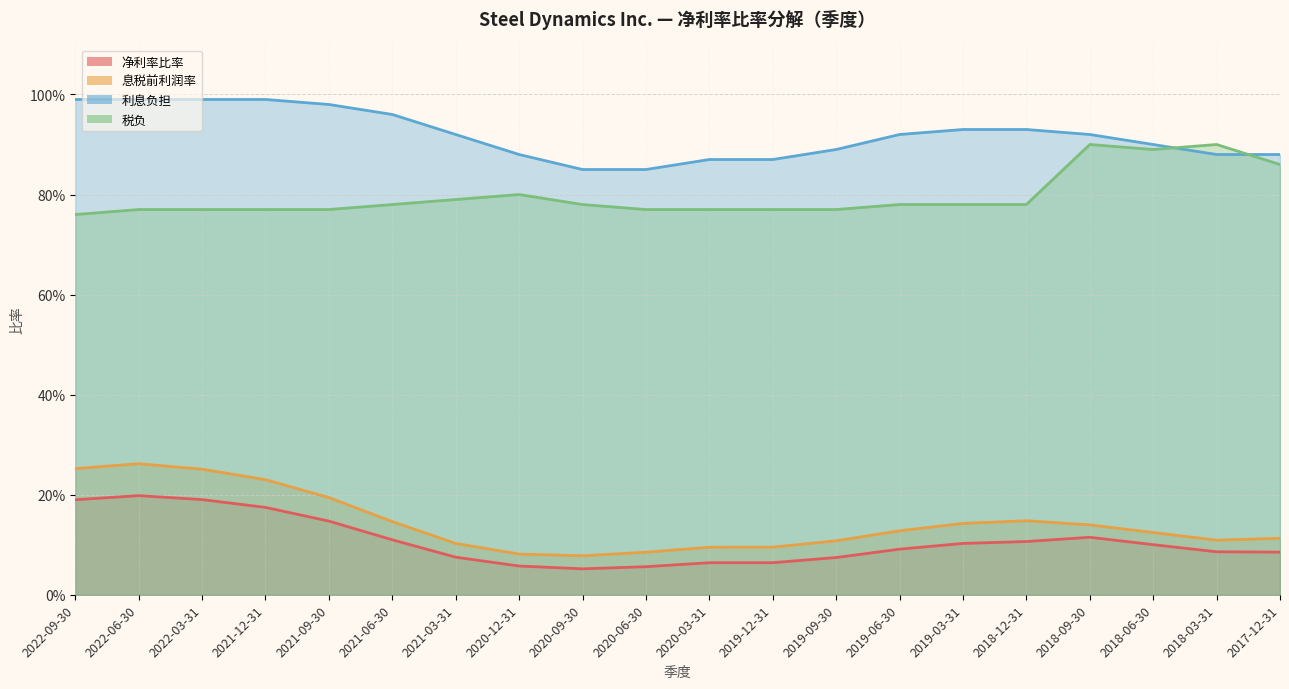

Which series has the largest total across all categories?

利息负担